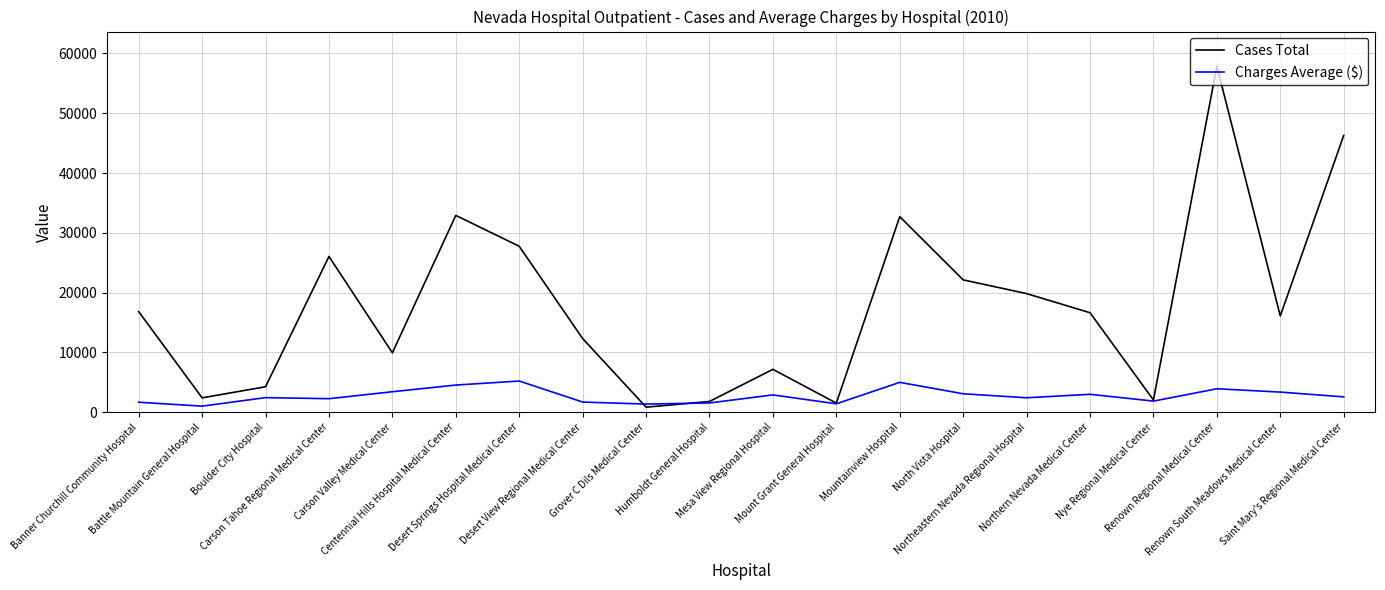

Which series has the widest spread of values?

Cases Total